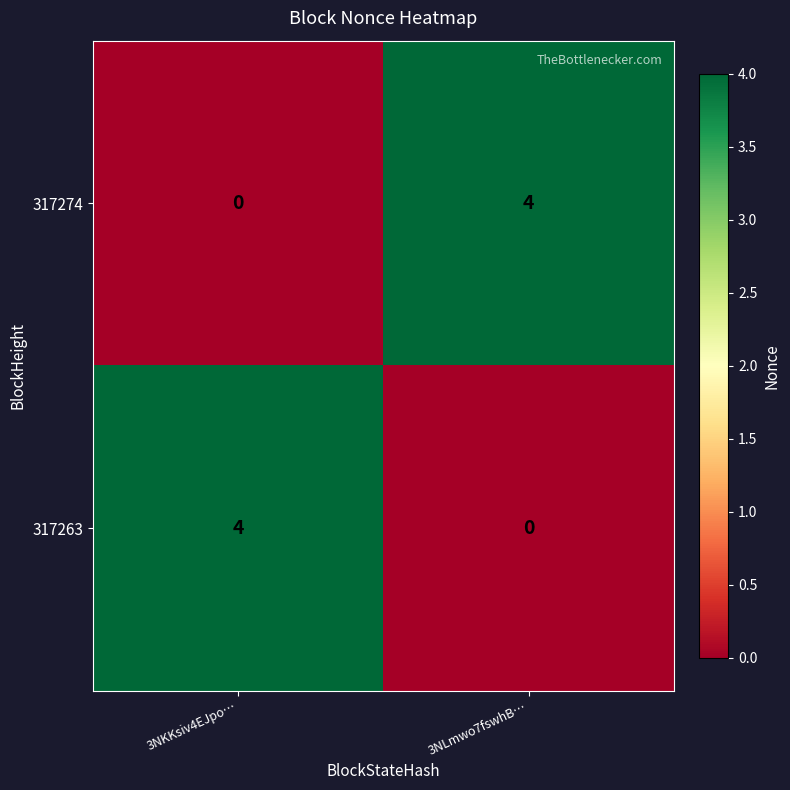

True or false: 317274 has a value of 4 at 3NLmwo7fswhB….

True